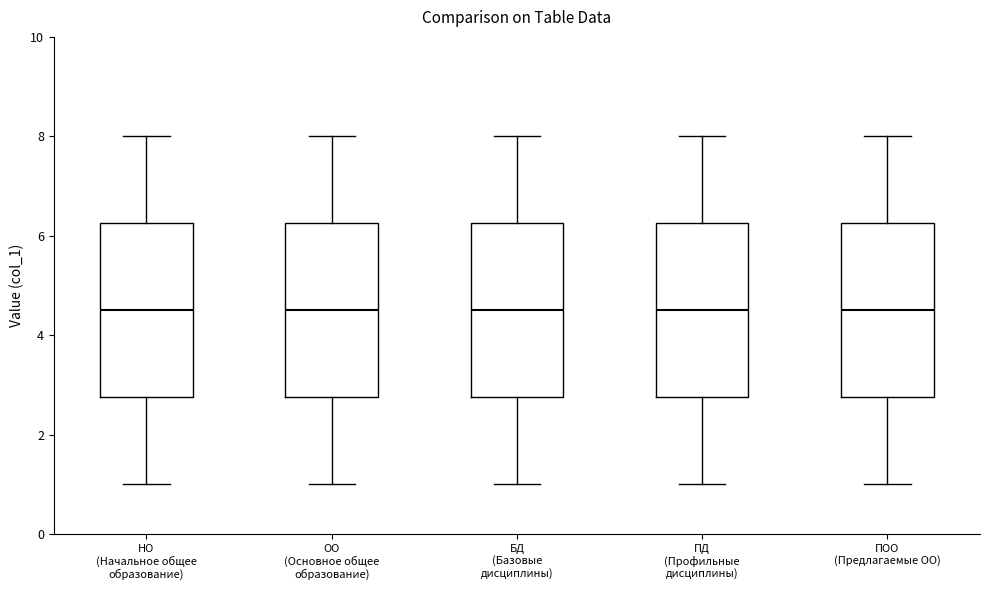

Reading left to right, transcribe this box plot: for each box, give where its median line is, the range the box spans, and where its two whiskers end, as read against the y-axis. The values are not printed on the chart, so give them approximately, as read against the axis.

НО (Начальное общее образование): median 4.6, box 2.8 to 6.2, whiskers 1.0 to 8.0
ОО (Основное общее образование): median 4.6, box 2.8 to 6.2, whiskers 1.0 to 8.0
БД (Базовые дисциплины): median 4.6, box 2.8 to 6.2, whiskers 1.0 to 8.0
ПД (Профильные дисциплины): median 4.6, box 2.8 to 6.2, whiskers 1.0 to 8.0
ПОО (Предлагаемые ОО): median 4.6, box 2.8 to 6.2, whiskers 1.0 to 8.0